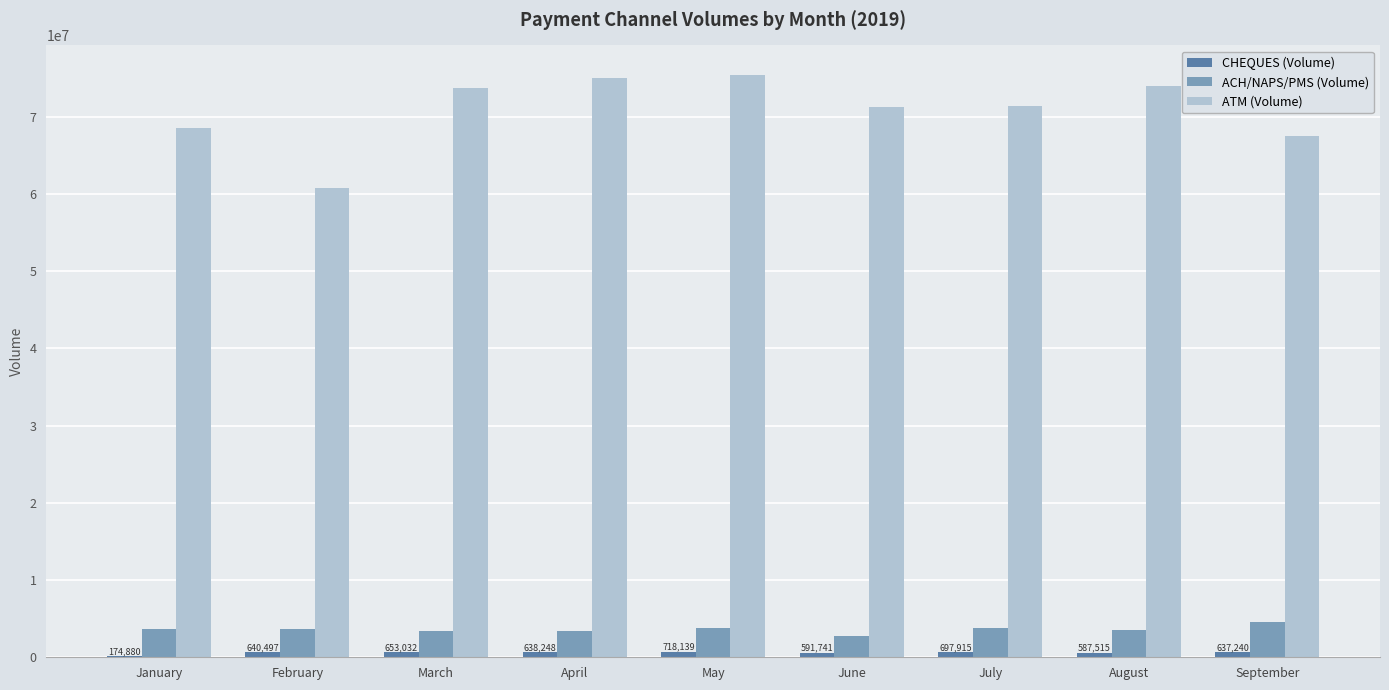

Which series has the largest total across all categories?

ATM (Volume)